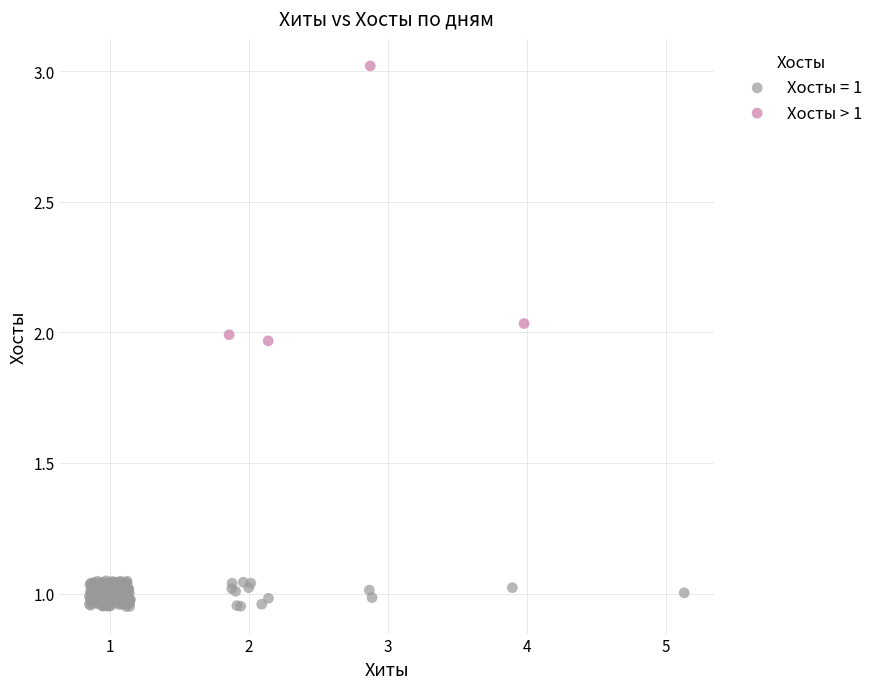

Which series reaches the maximum Y coordinate?

Хосты > 1